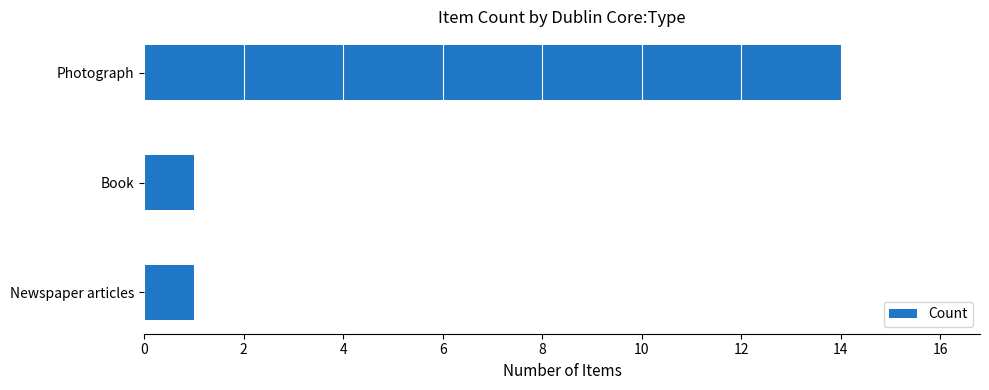

What is the sum of all values?

16